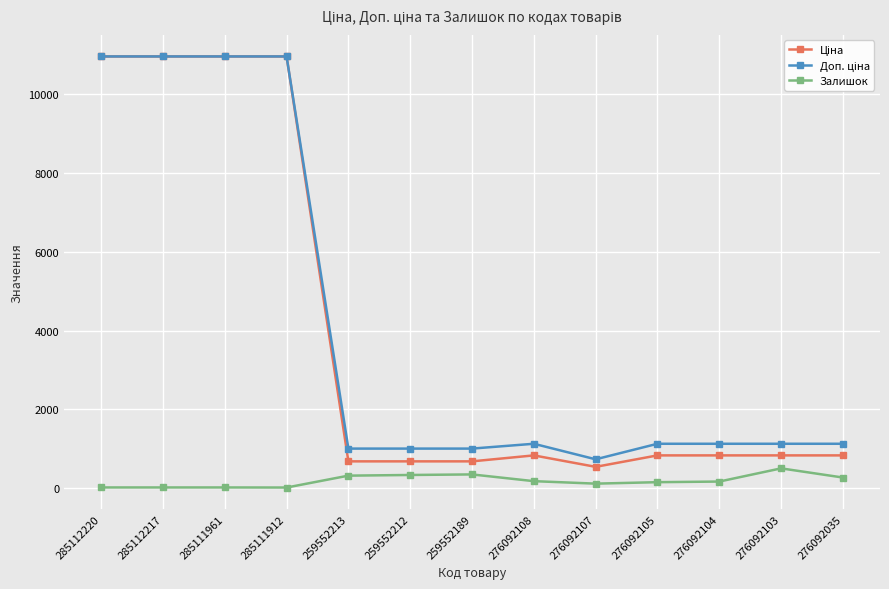

What is the greatest value displayed?

10964.4